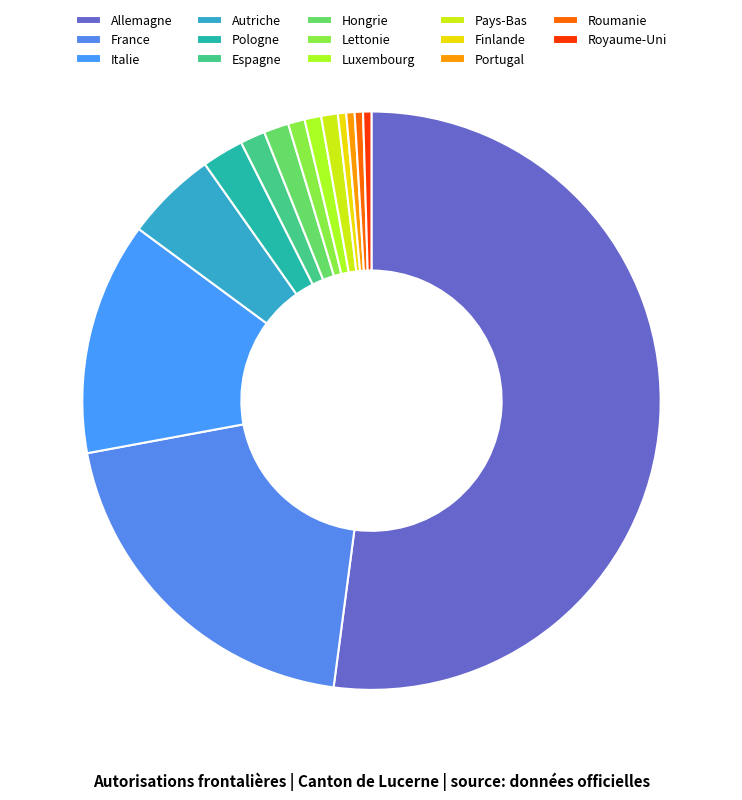

Which category has the smallest portion of the pie?

Finlande